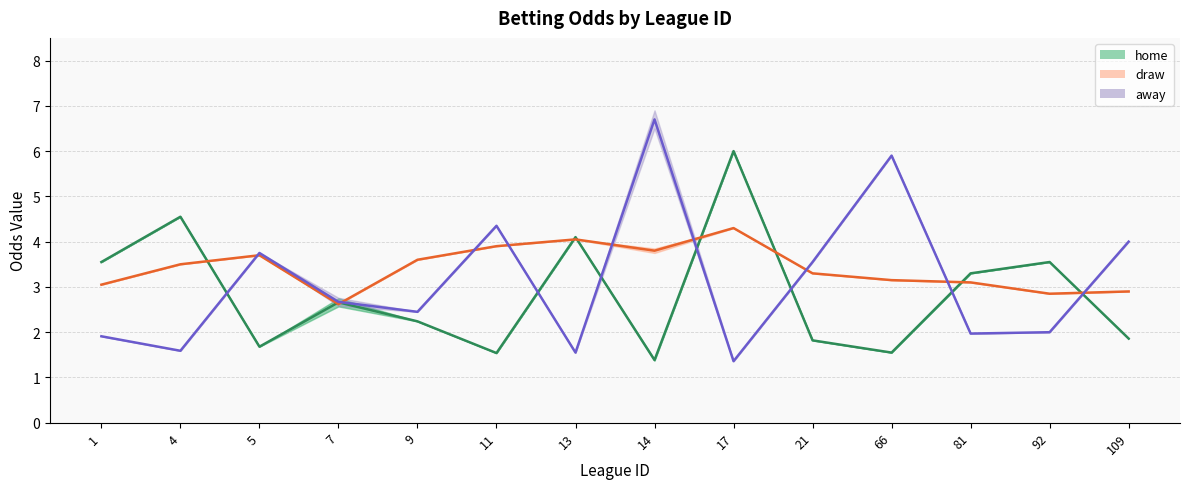

Count the number of categories in the chart.

14